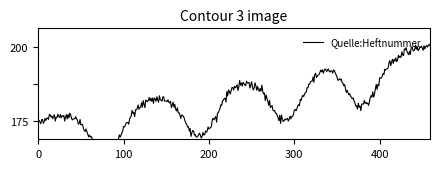

Does the chart display data point markers on the line(s)?

No